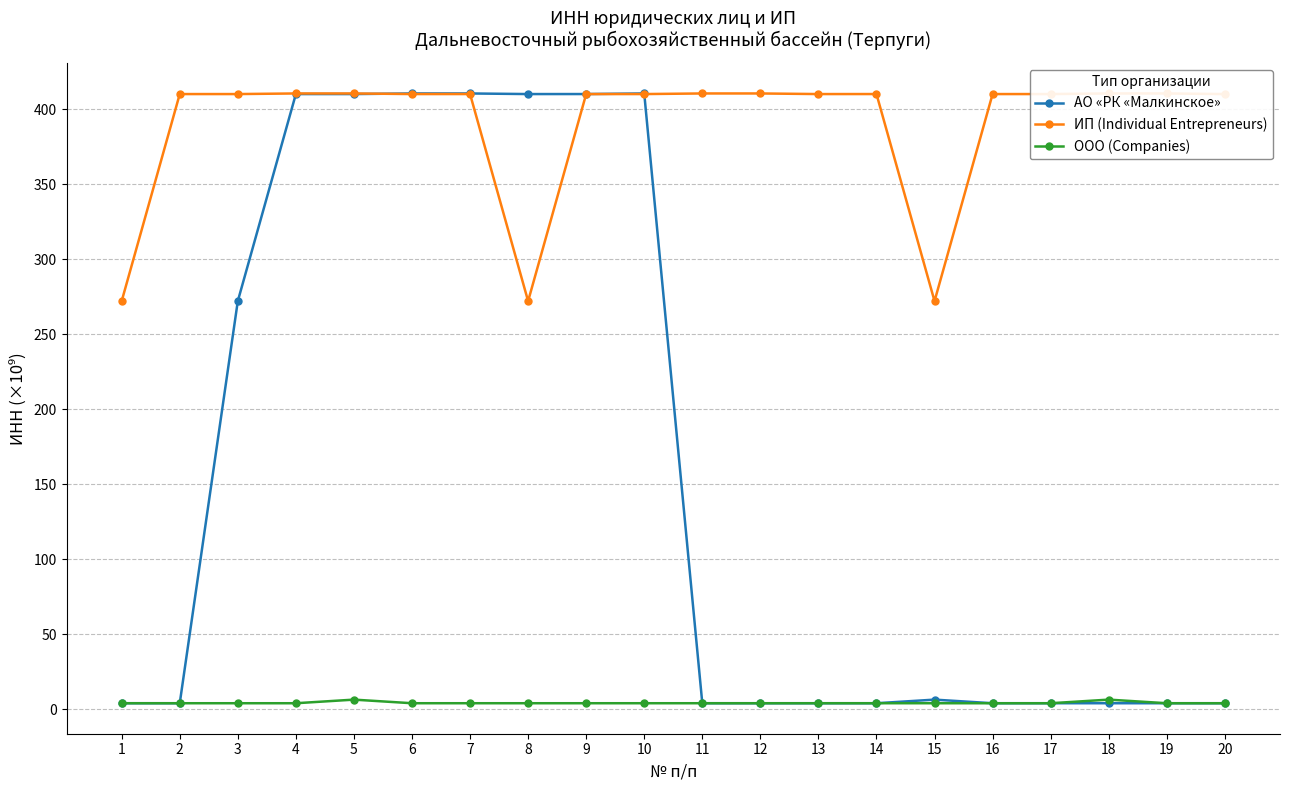

Which series changed the most between 15 and 18?

ИП (Individual Entrepreneurs)